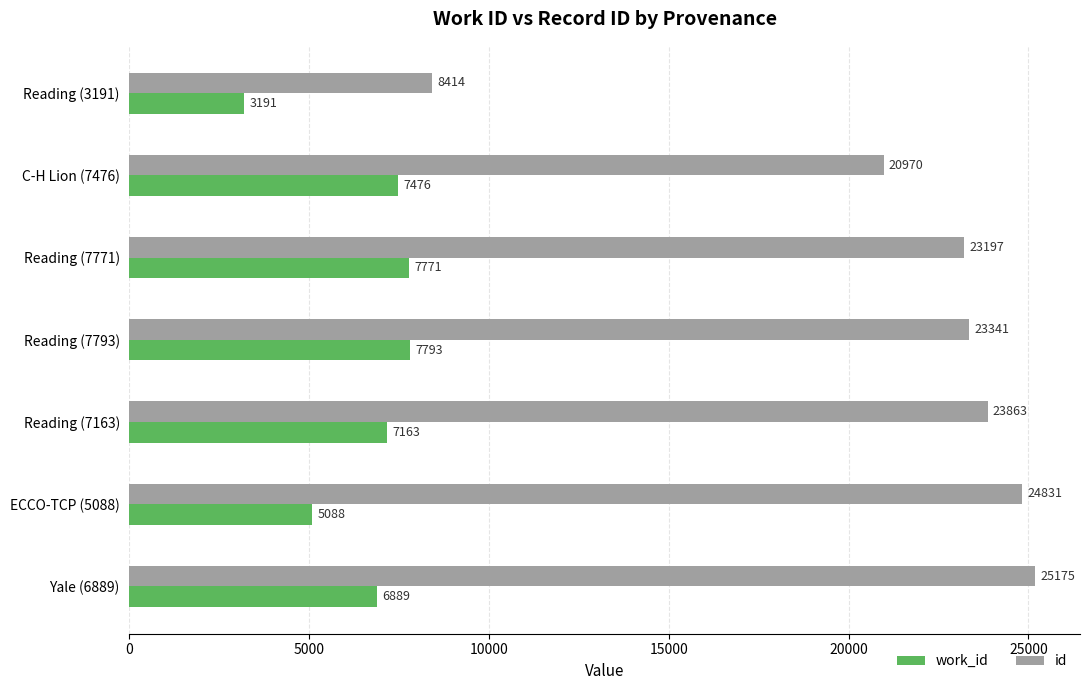

Between Reading (7793) and Reading (7163), which series saw the biggest shift?

work_id